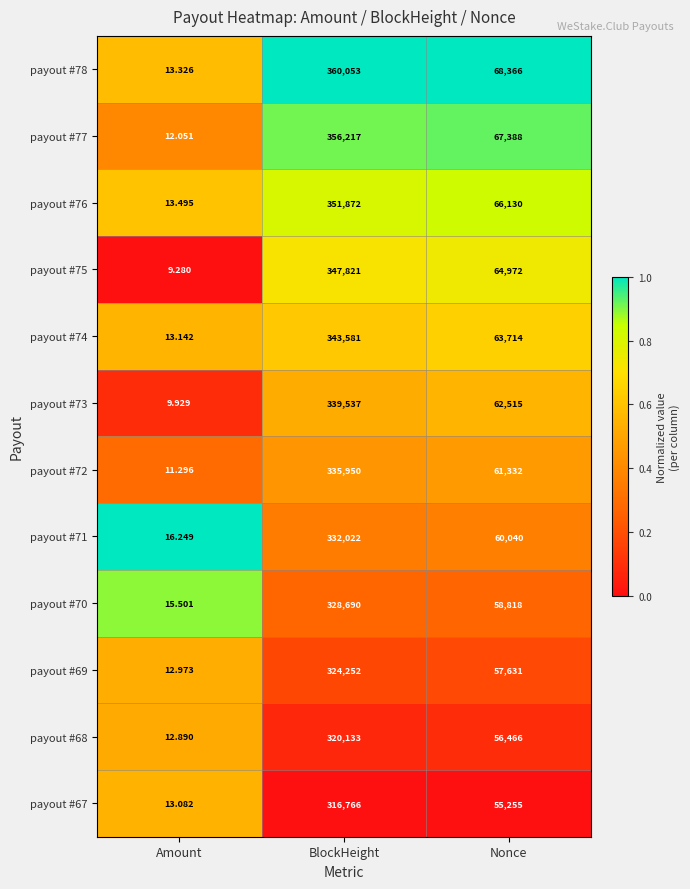

At which category is the sum across all series the highest?

BlockHeight